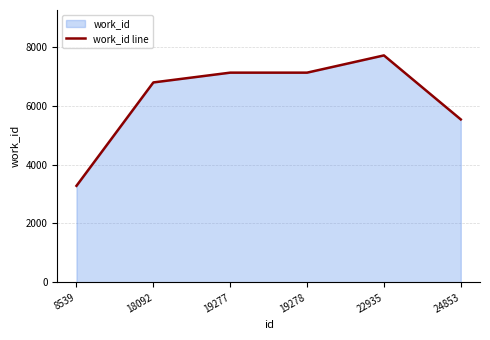

Reading left to right, list all the values displayed in this chart.

8539=3278	18092=6785	19277=7117	19278=7117	22935=7702	24853=5530